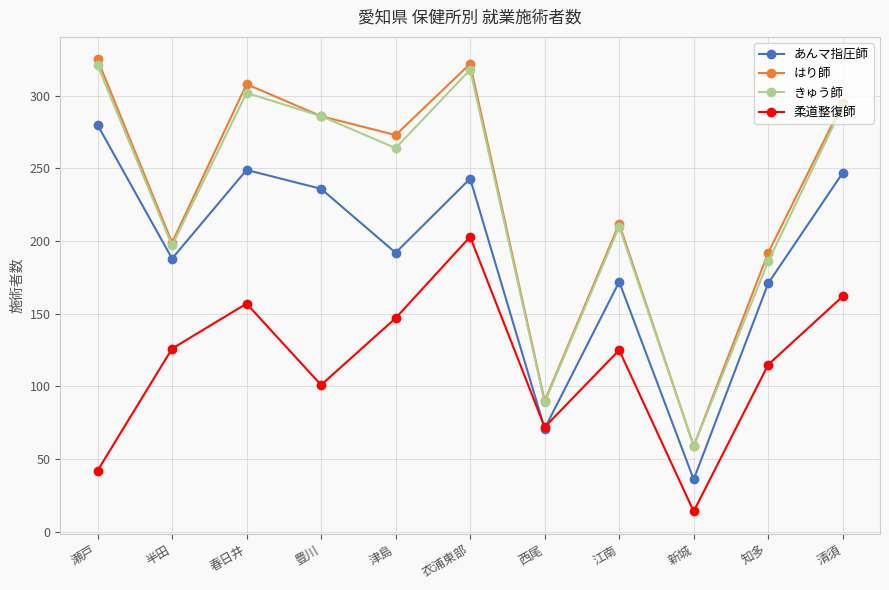

True or false: あんマ指圧師 and きゅう師 cross at least once.

False